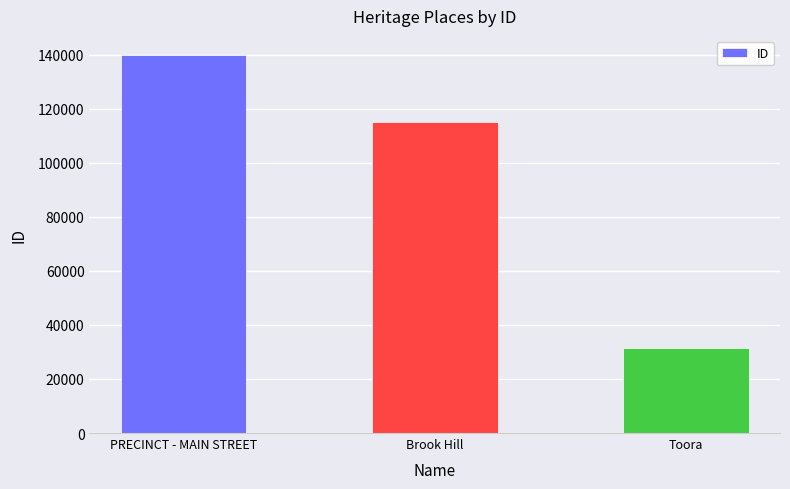

Rank the categories by value from lowest to highest.

Toora, Brook Hill, PRECINCT - MAIN STREET